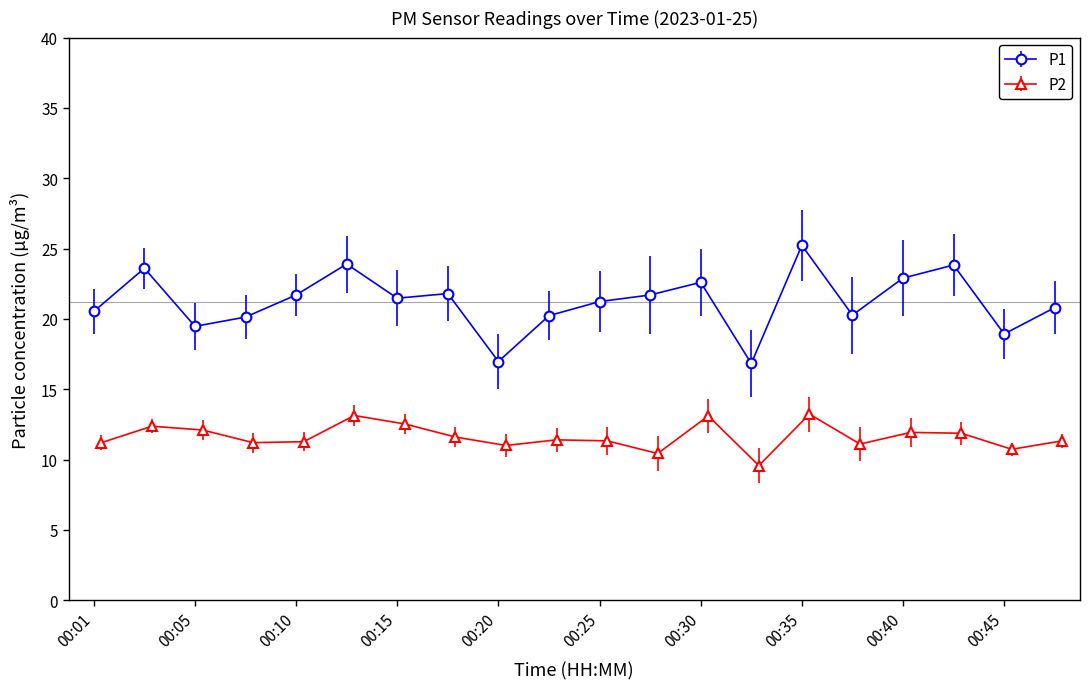

True or false: P2 has more than 2 interior local peaks.

True